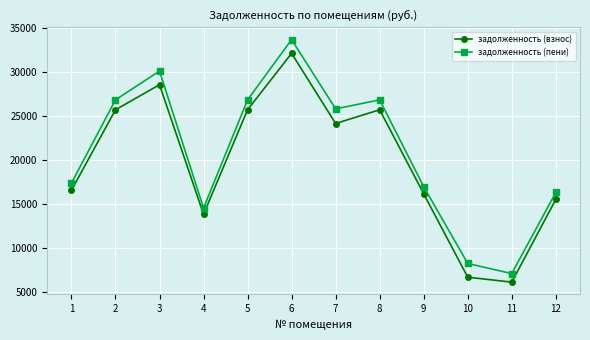

What is the difference between the second highest and second lowest values in the задолженность (пени) series?

21847.3